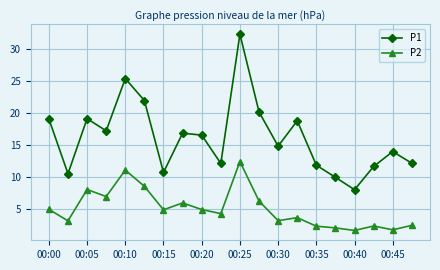

What is the value of the P1 point at the 17th from the left?

8.1